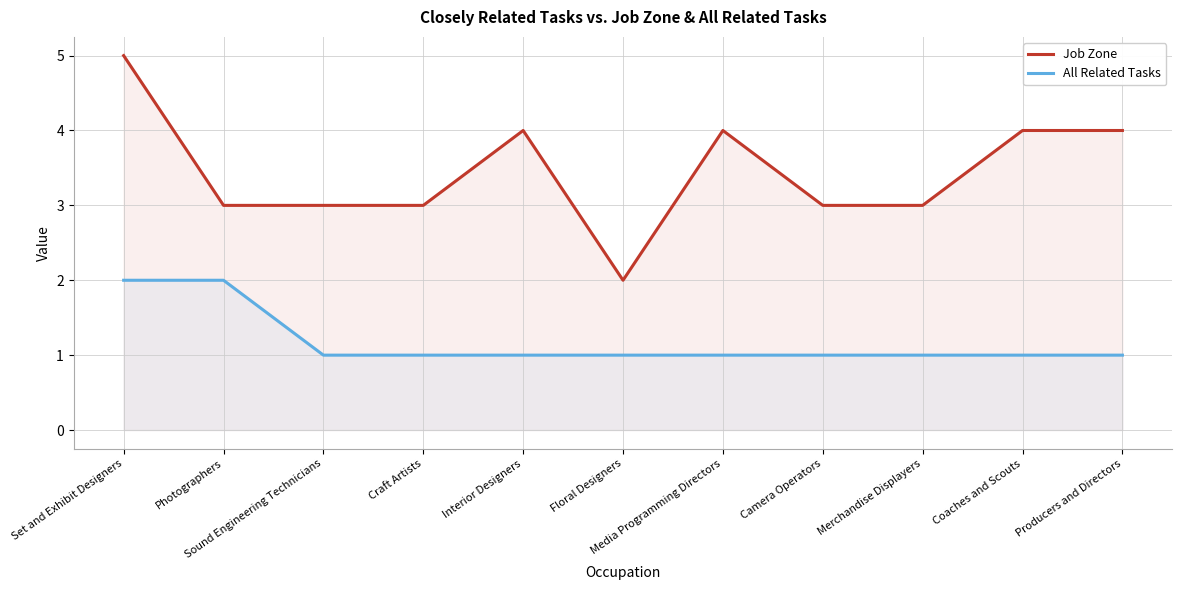

Where does the Job Zone series first go above 3?

Set and Exhibit Designers